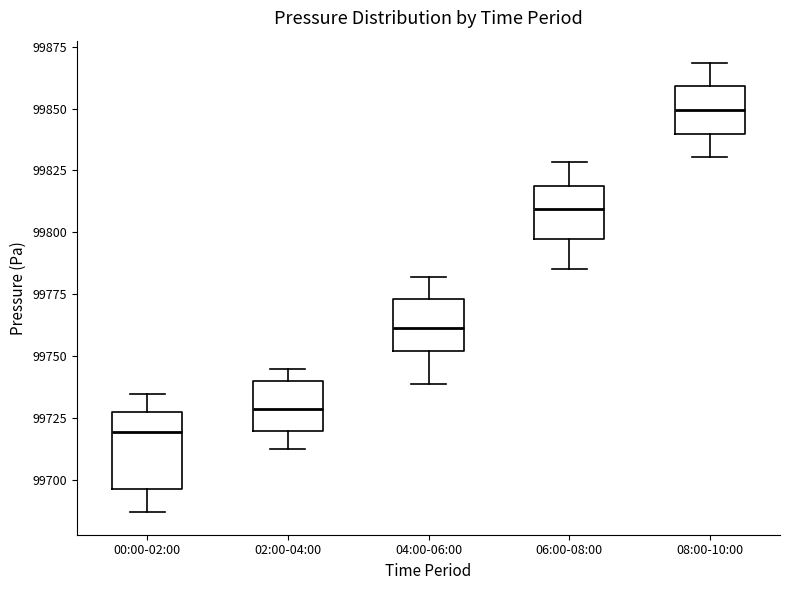

Which box is the tallest, from its lower edge to its upper edge?

00:00-02:00